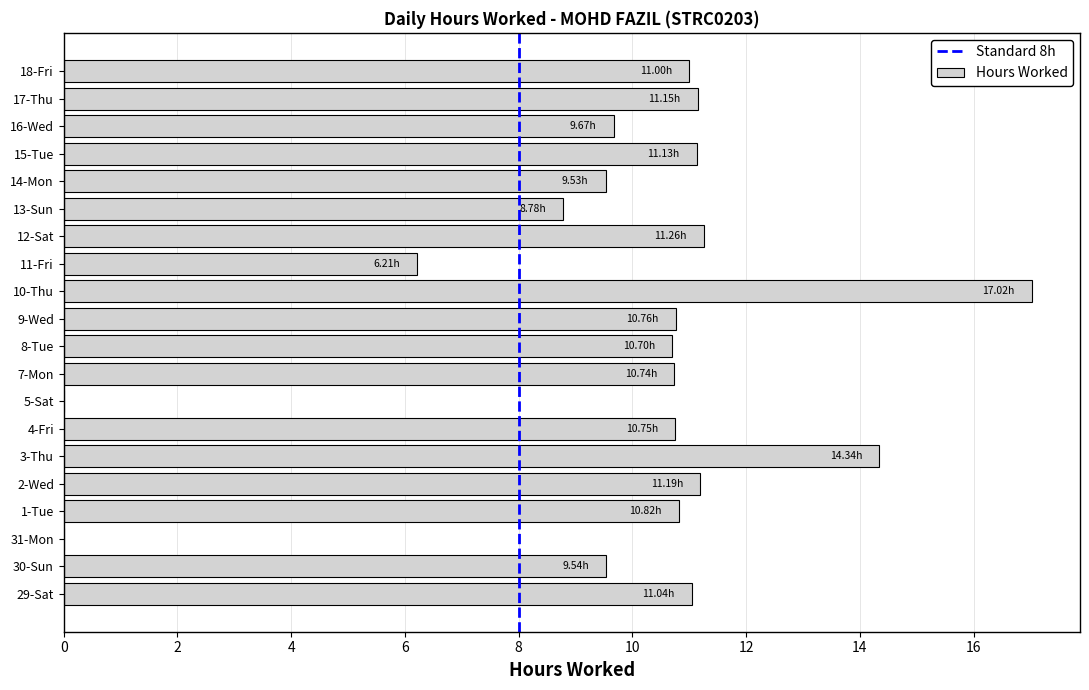

How many data points are above 10?

13